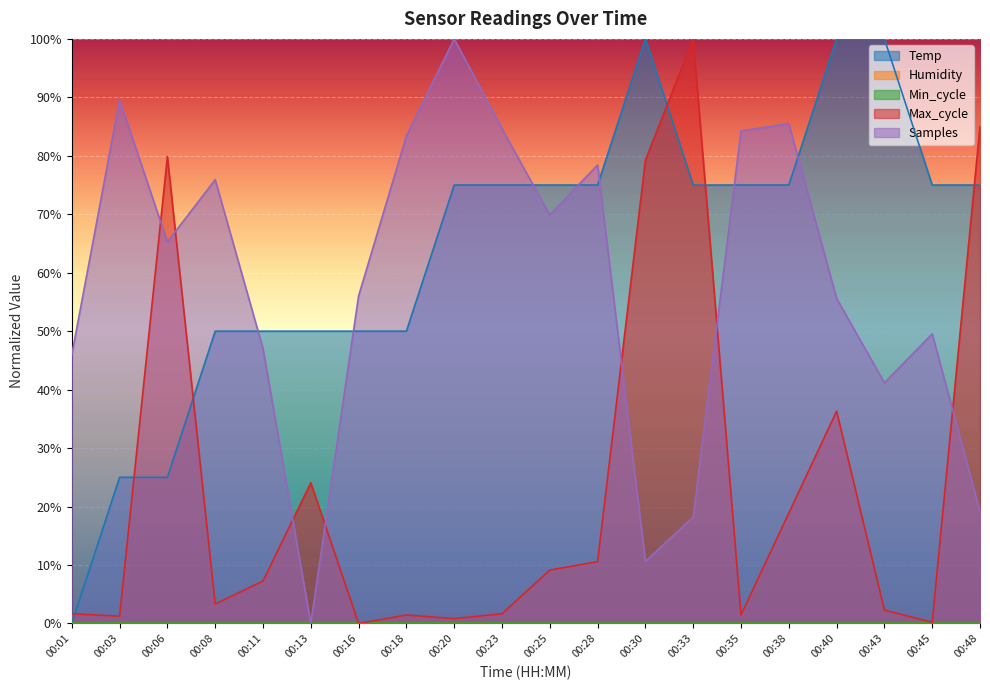

Which series has the largest range (max minus min)?

Temp